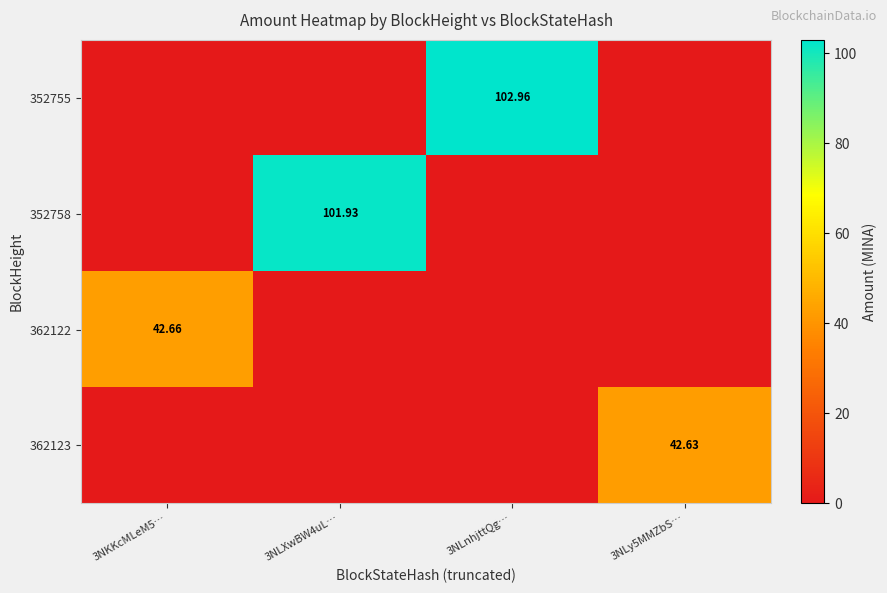

Which series has the widest spread of values?

352755